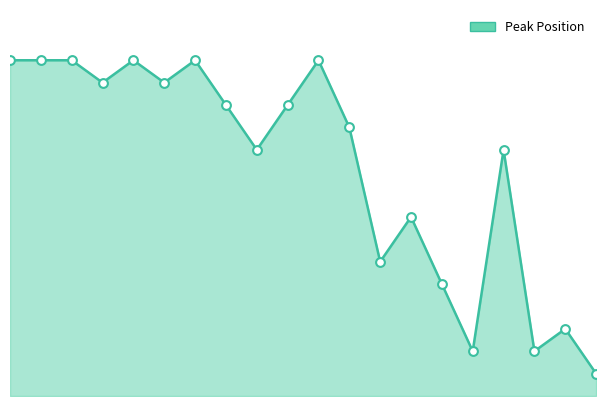

How many lines are shown in the chart?

1